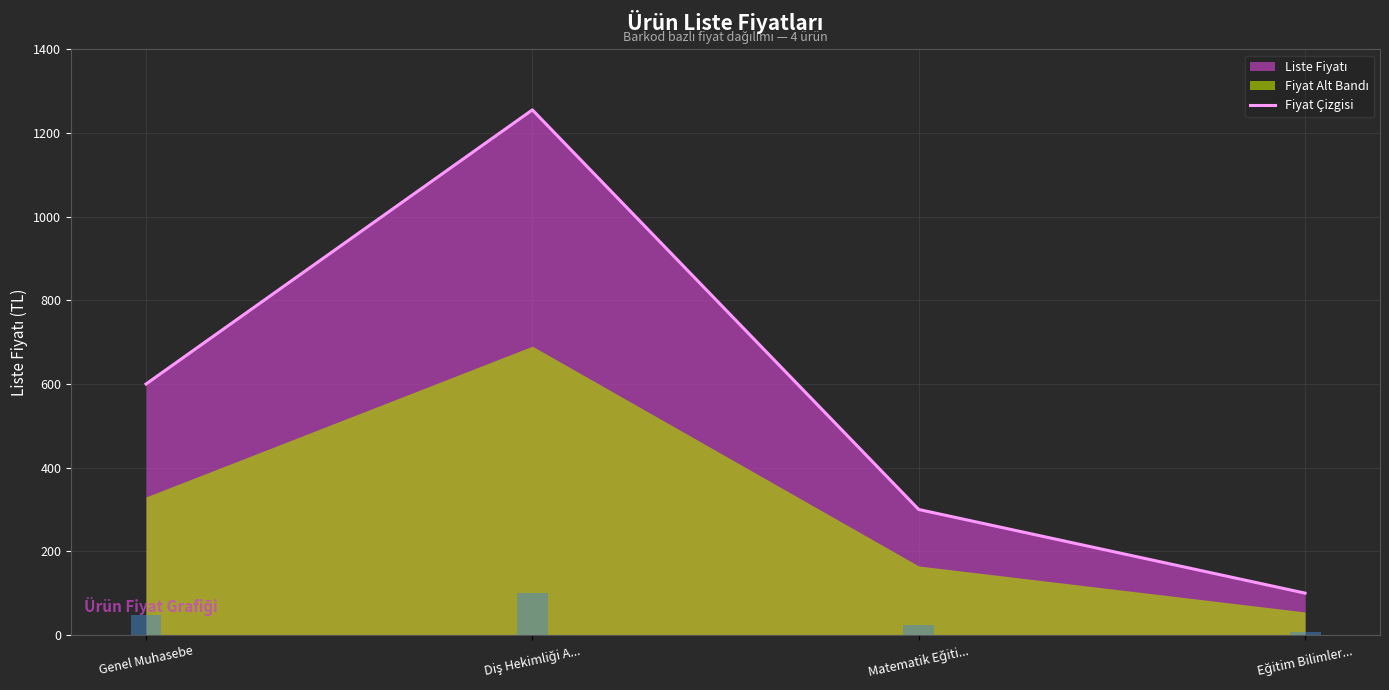

What is the smallest value displayed?

100.0